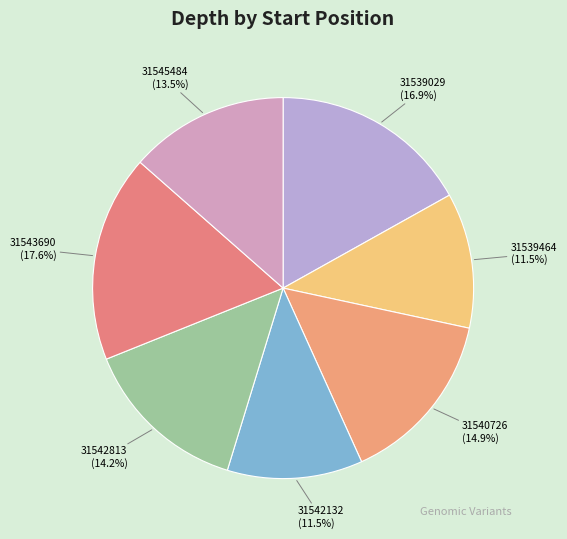

Between 31542132 and 31542813, which is larger?

31542813